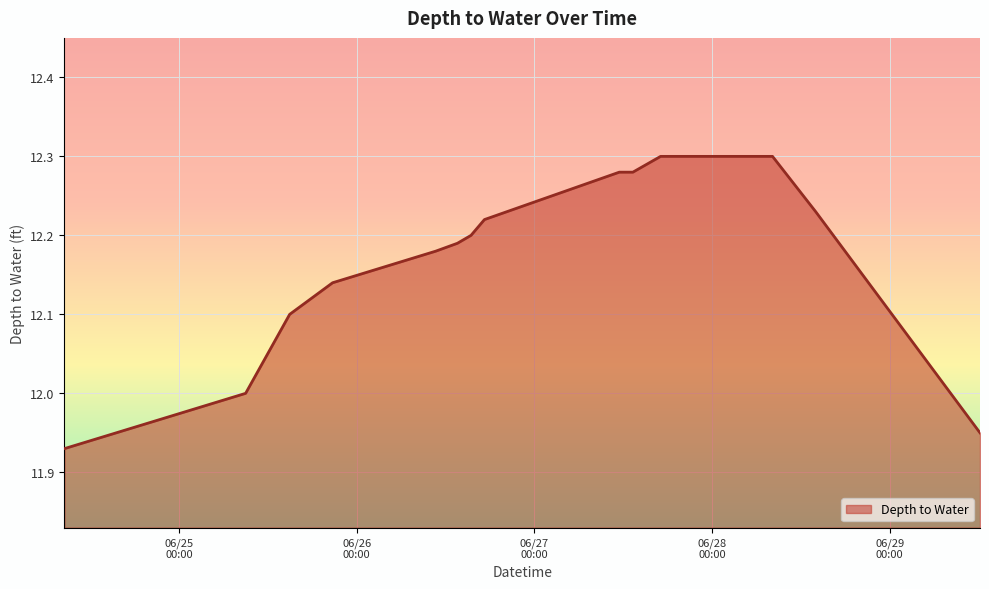

What is the difference between the maximum and minimum values?

0.4